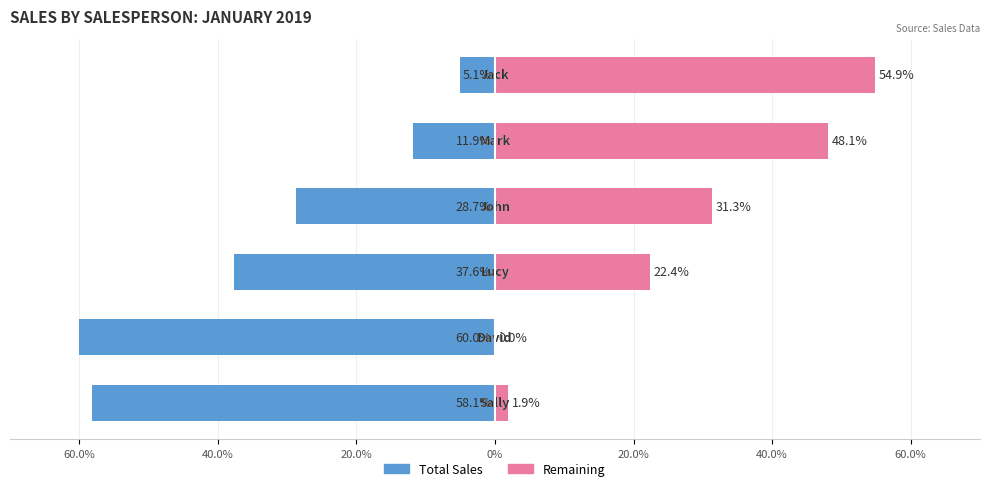

Are the bars grouped side by side (vs. stacked)?

Yes